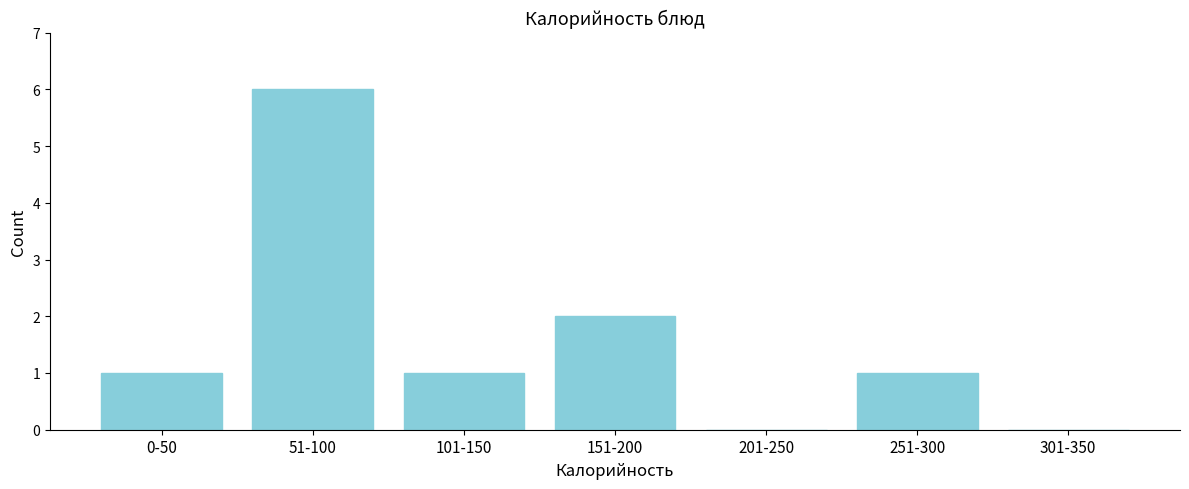

Reading left to right, what are all the values shown in this chart?

0-50=1	51-100=6	101-150=1	151-200=2	201-250=0	251-300=1	301-350=0